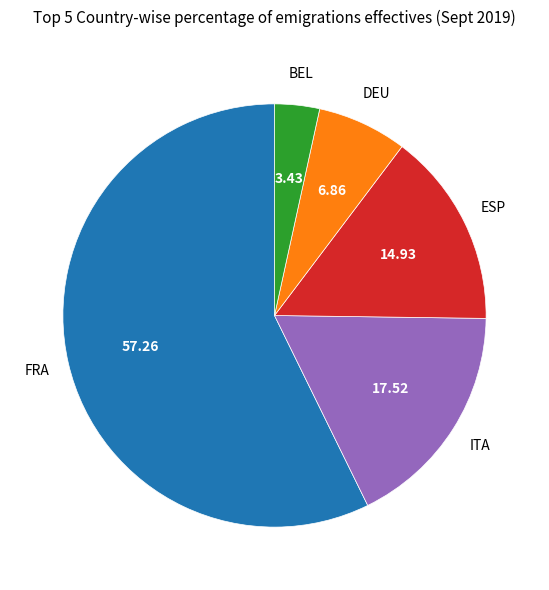

Rank the categories by value from highest to lowest.

FRA, ITA, ESP, DEU, BEL